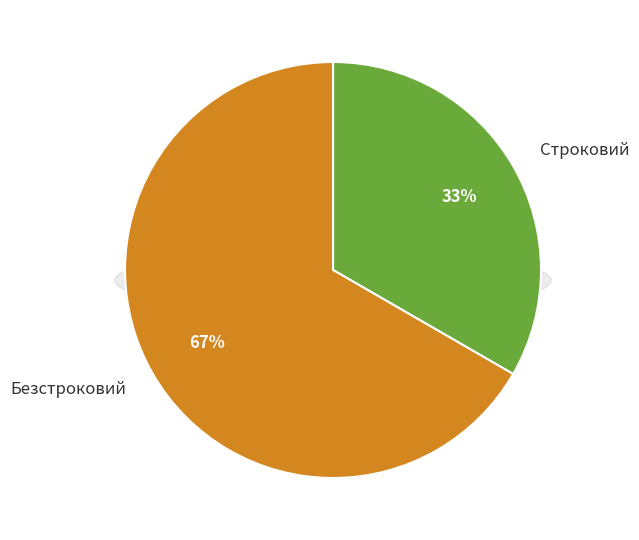

Does any single category account for the majority?

Yes